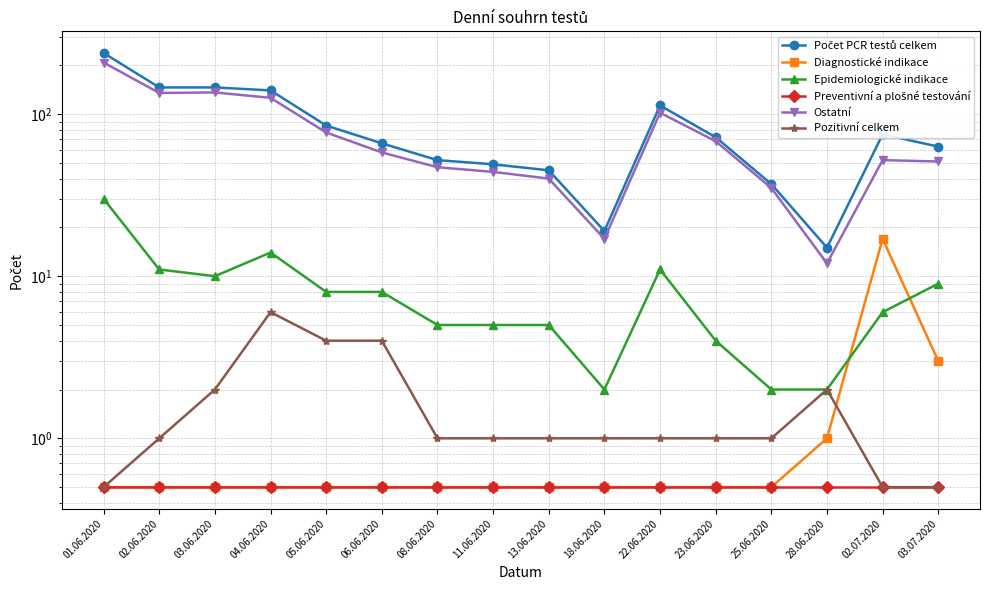

What is the total value across all series at 02.07.2020?

151.0